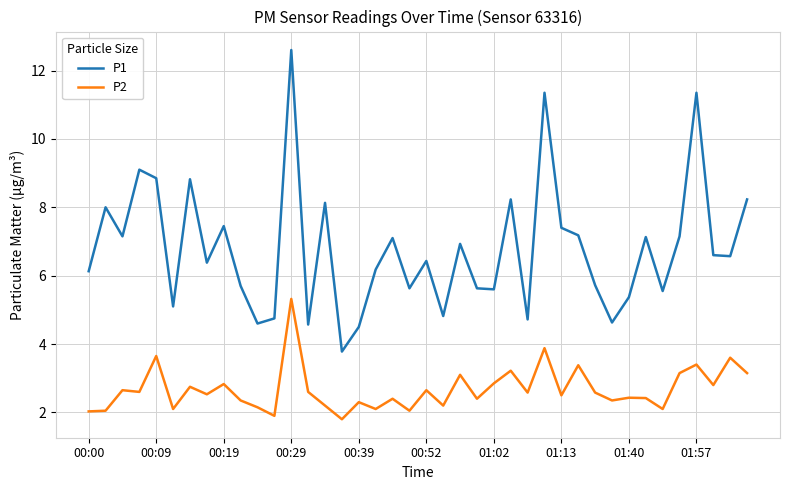

Which series has the largest range (max minus min)?

P1